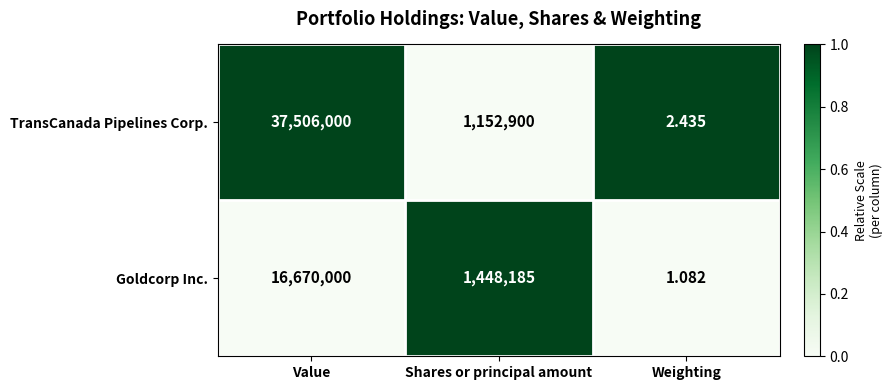

Which series has the largest total across all categories?

TransCanada Pipelines Corp.